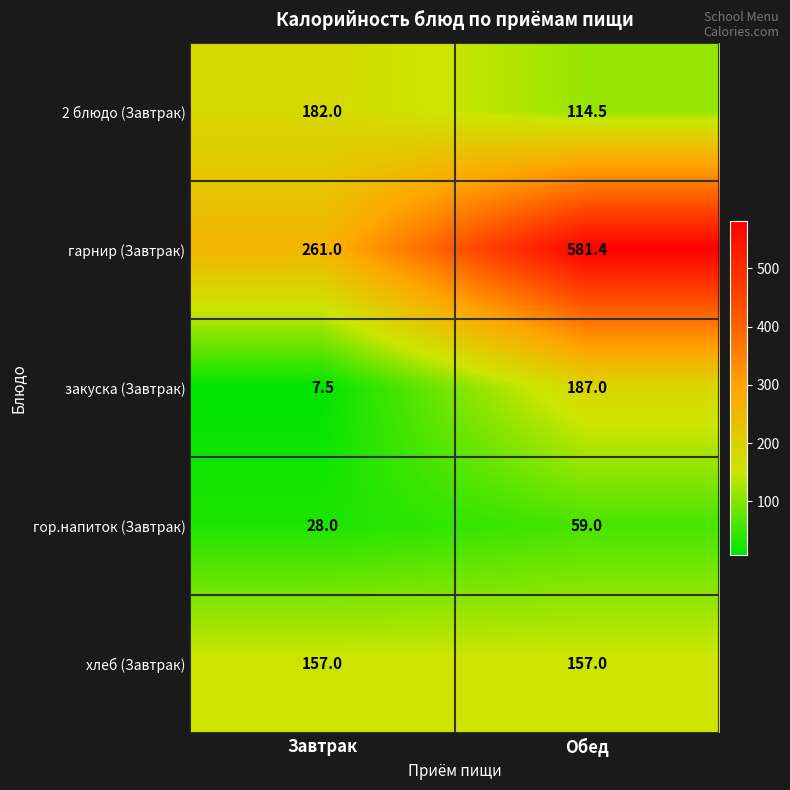

List the series in order of their peak value, lowest first.

гор.напиток (Завтрак), хлеб (Завтрак), 2 блюдо (Завтрак), закуска (Завтрак), гарнир (Завтрак)